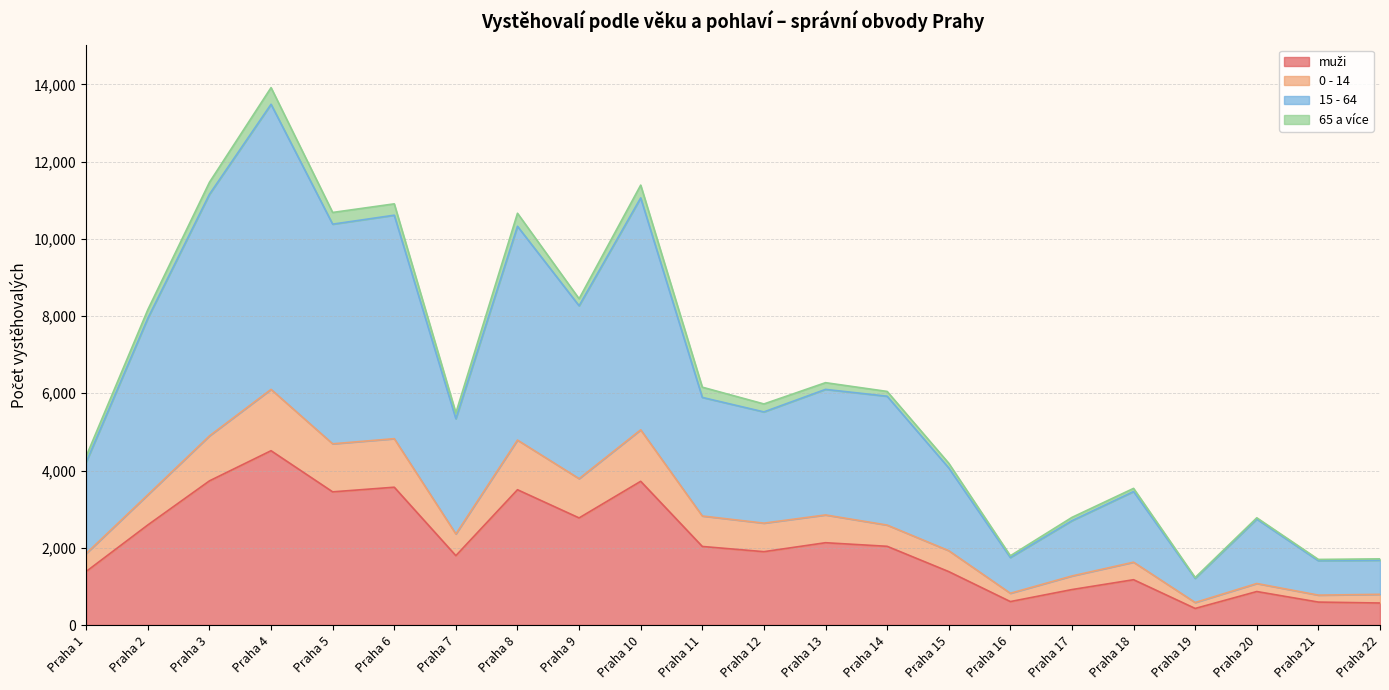

At which category is the sum across all series the highest?

Praha 4